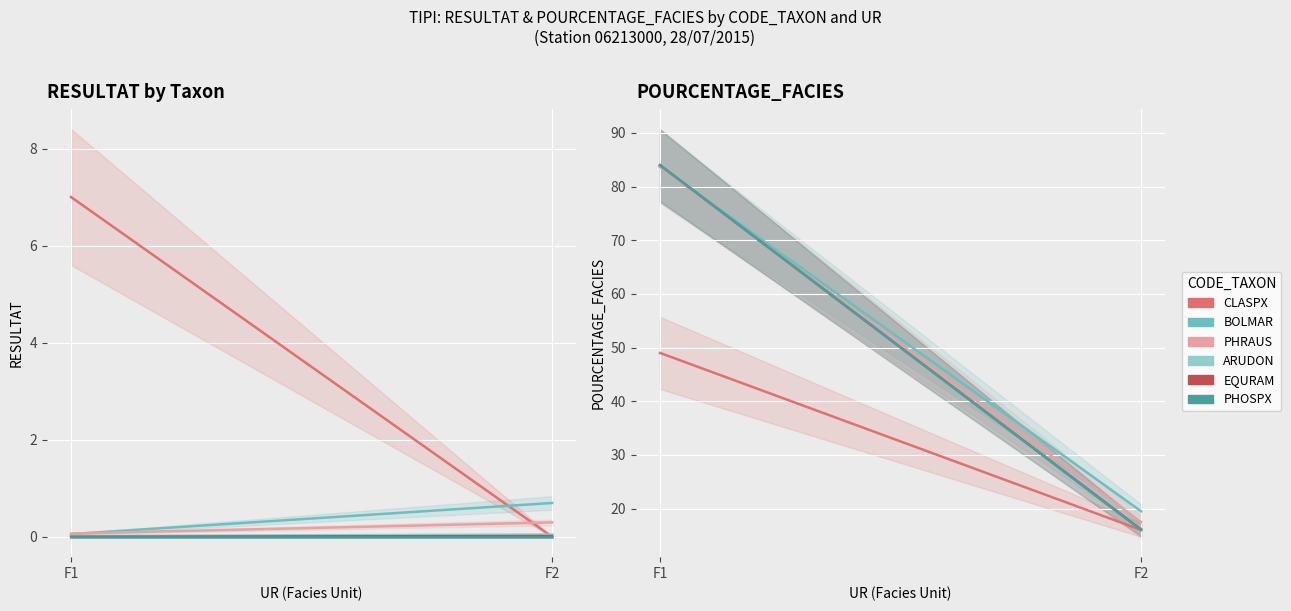

What is the value of the CLASPX point at the 1st from the left?

49.0